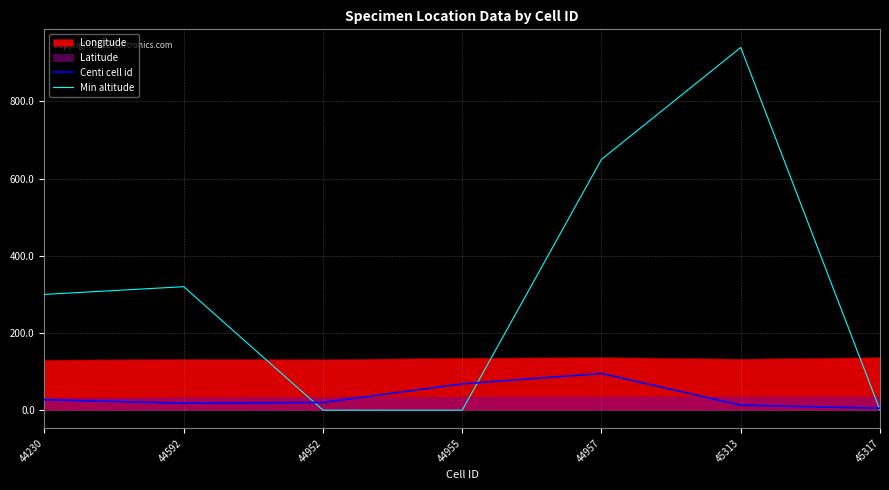

What is the sum of the Min altitude values at 44592 and 44957?

970